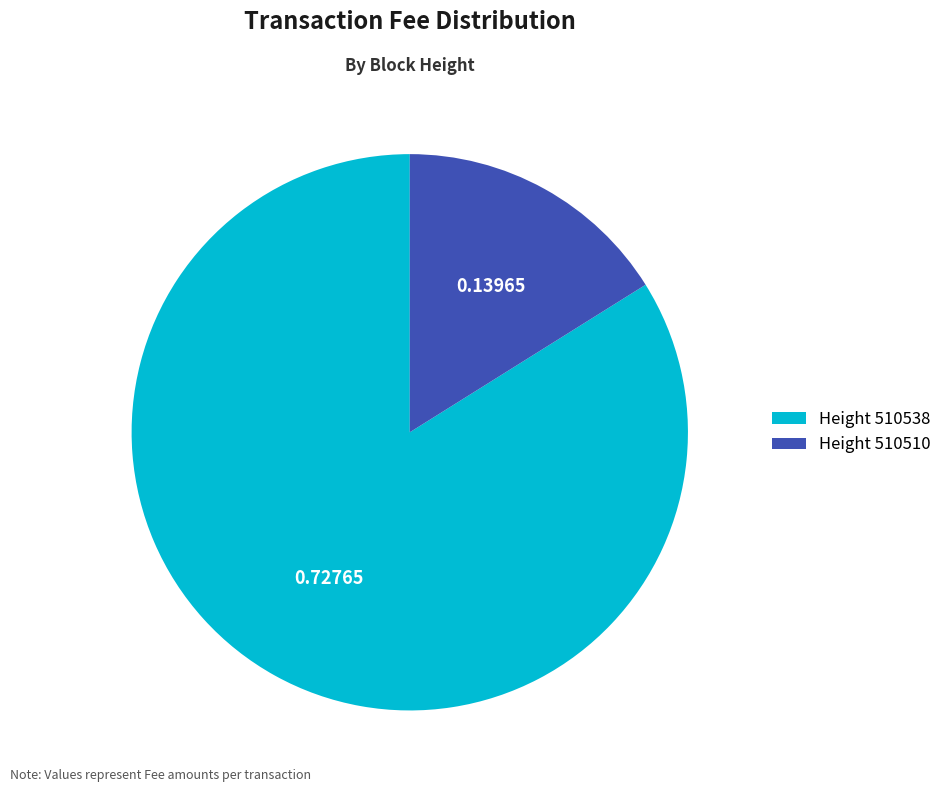

Is there a majority slice in this chart?

Yes